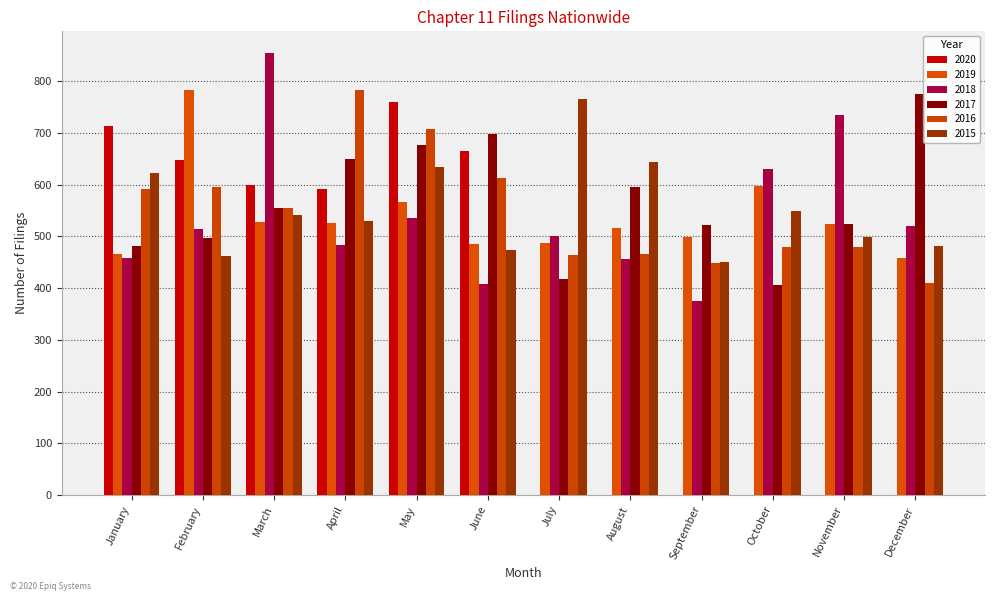

How many distinct data groups are displayed?

6